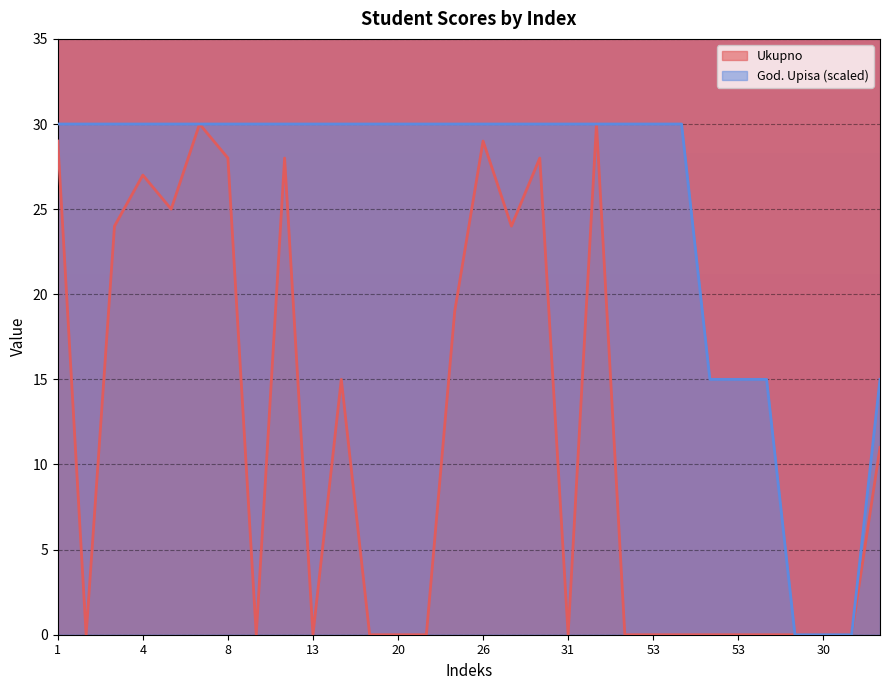

How many distinct data groups are displayed?

2